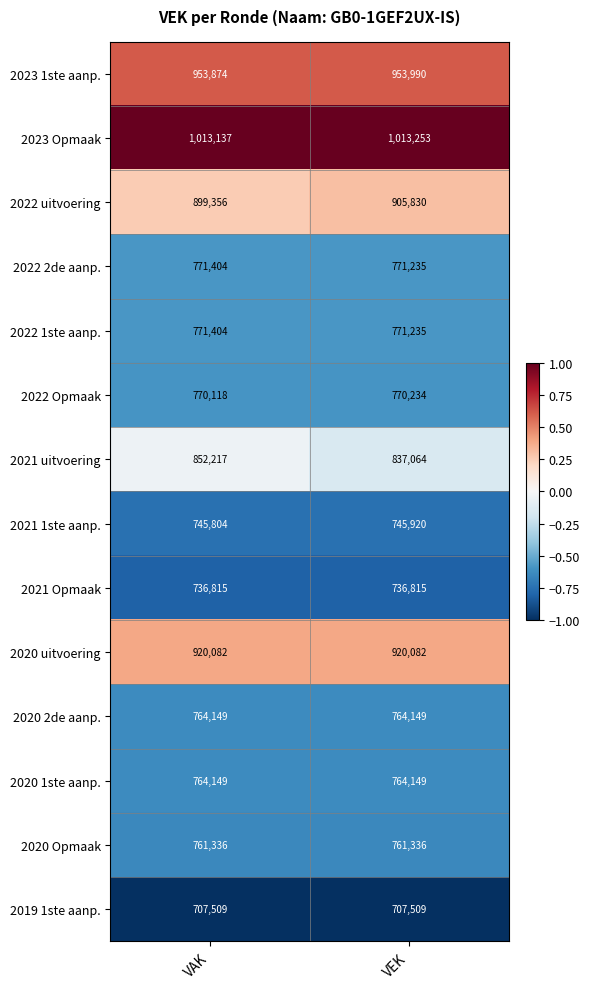

What is the sum of all 2020 1ste aanp. values?

1528298